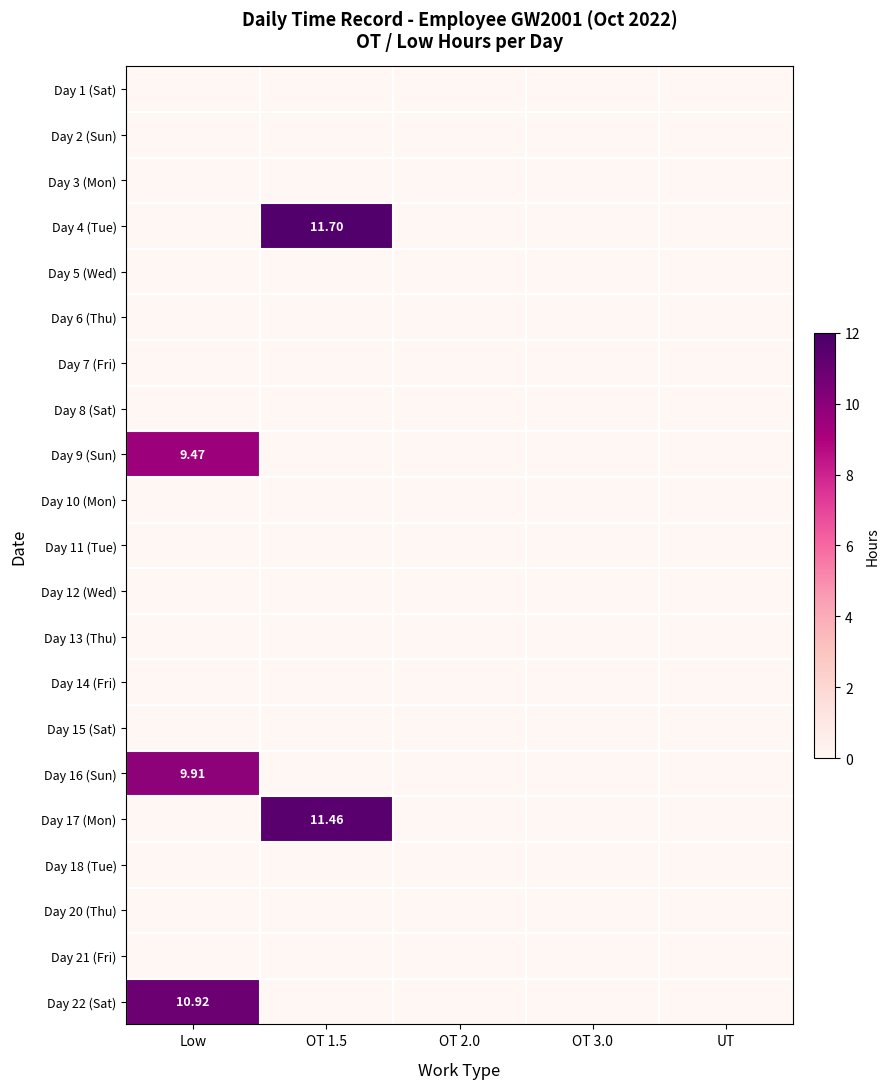

Which category has the lowest value across all series?

Low